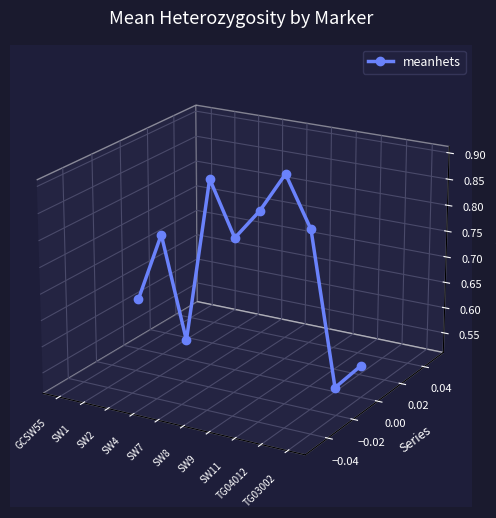

True or false: the data has more than 0 interior local peaks.

True